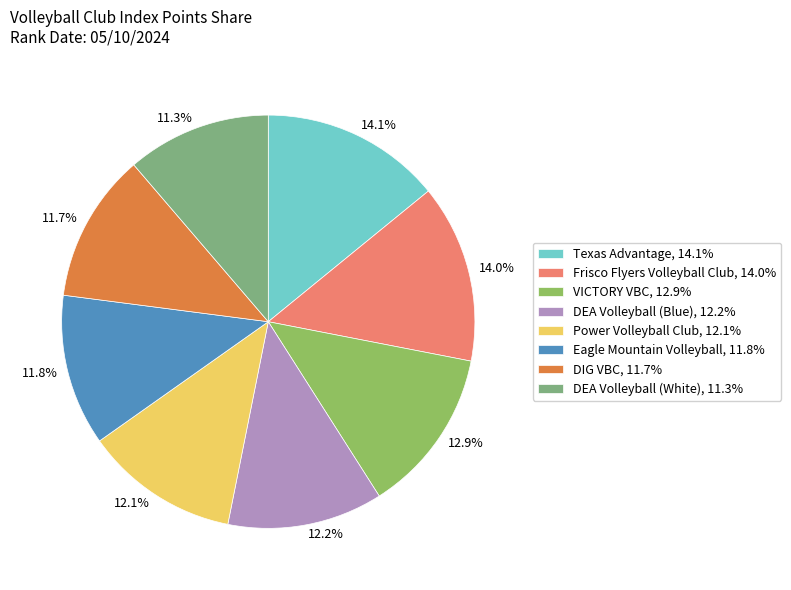

What is the ratio of the value at VICTORY VBC to the value at Texas Advantage?

0.9